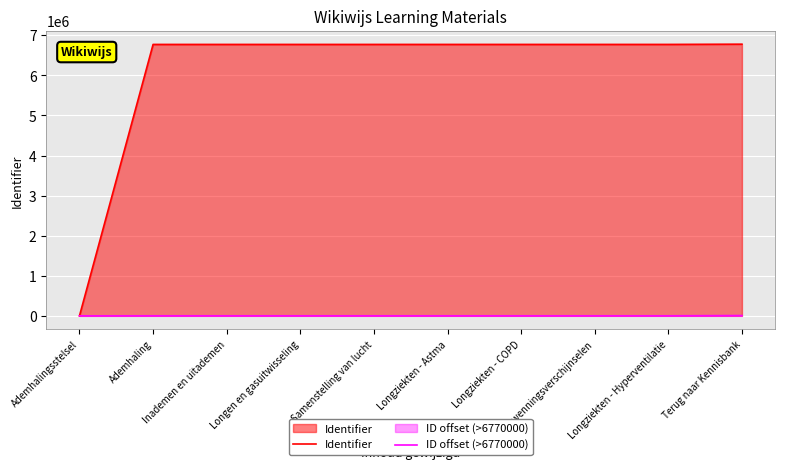

Which series changed the most between Longziekten - Hyperventilatie and Terug naar Kennisbank?

Identifier